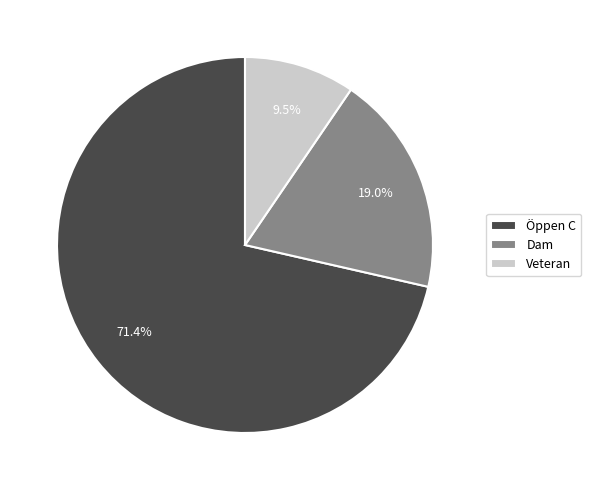

The Öppen C slice represents 61% of the pie. True or false?

False